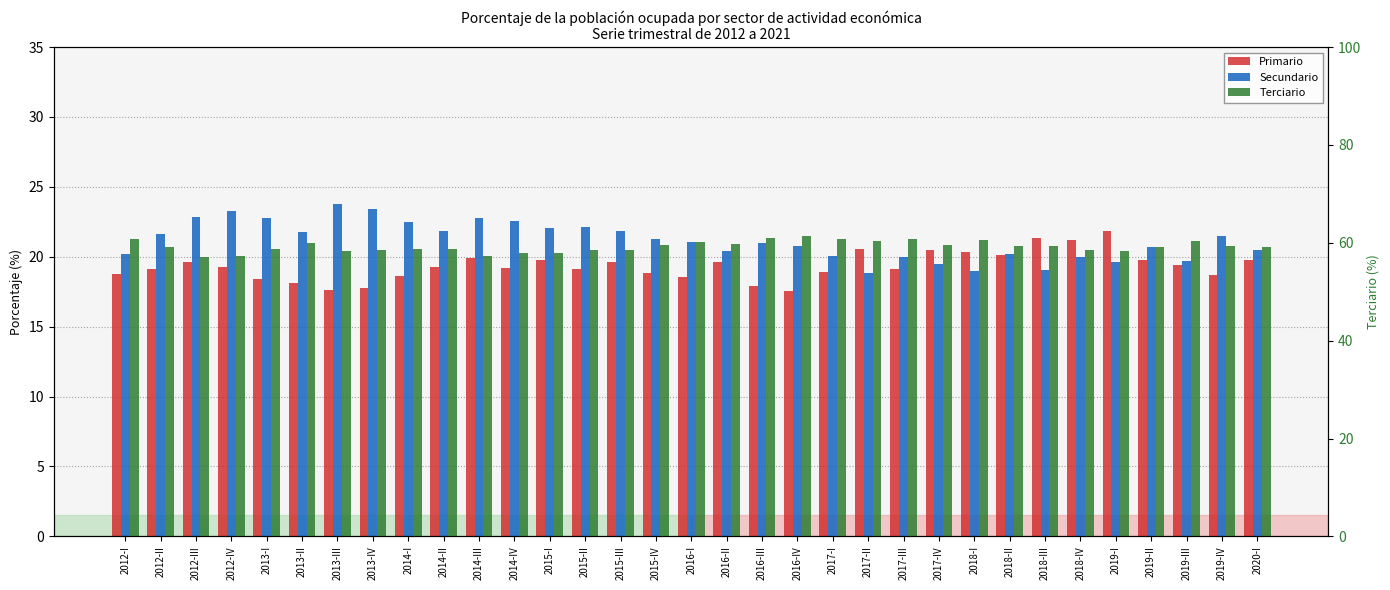

What is the value of the Primario bar at the 18th from the left?

19.6